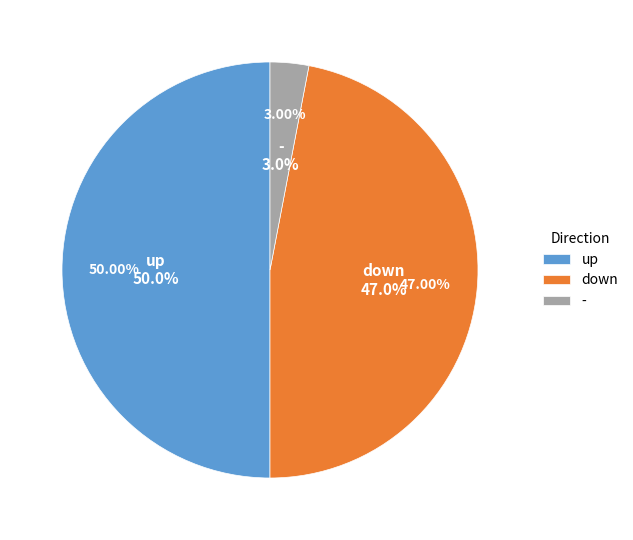

To the nearest percent, what portion does - represent?

3%